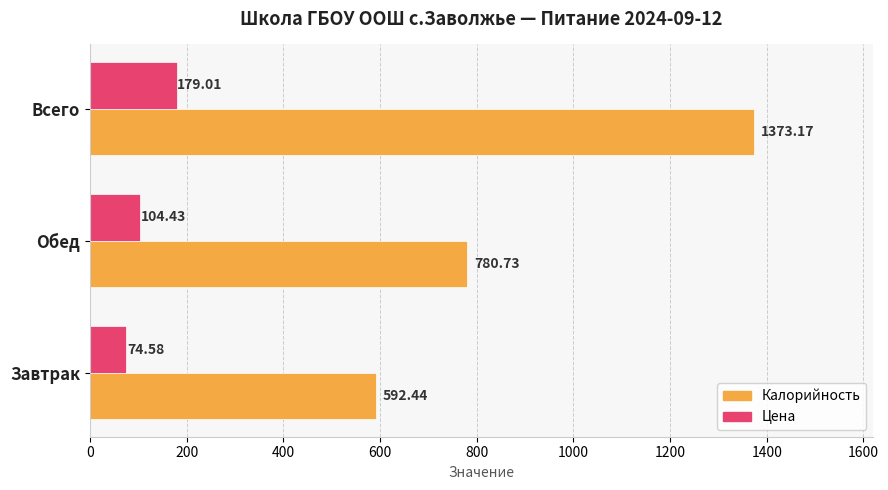

How many distinct data groups are displayed?

2